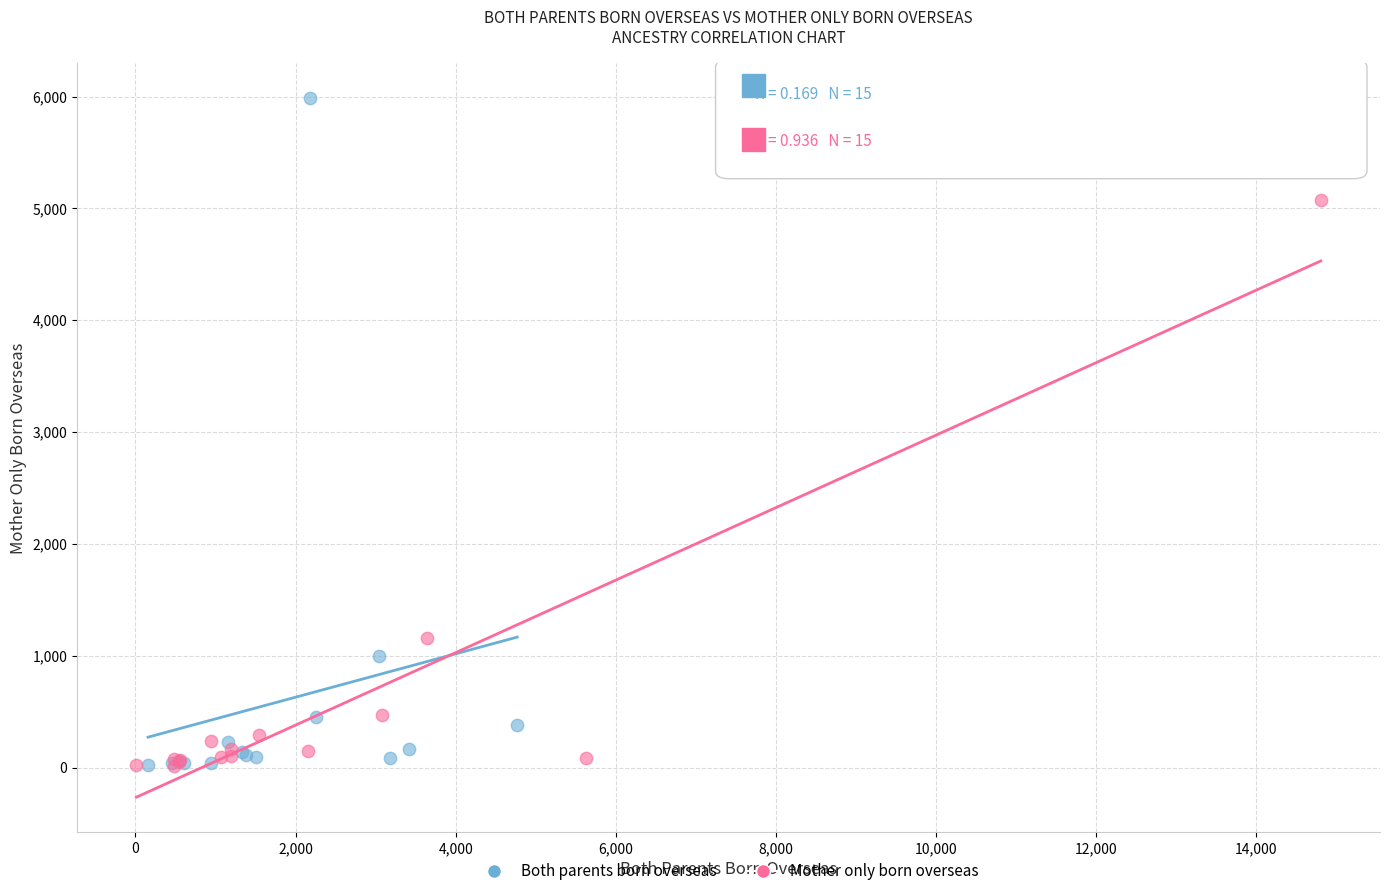

Which series has the largest Y range (max minus min)?

Both parents born overseas